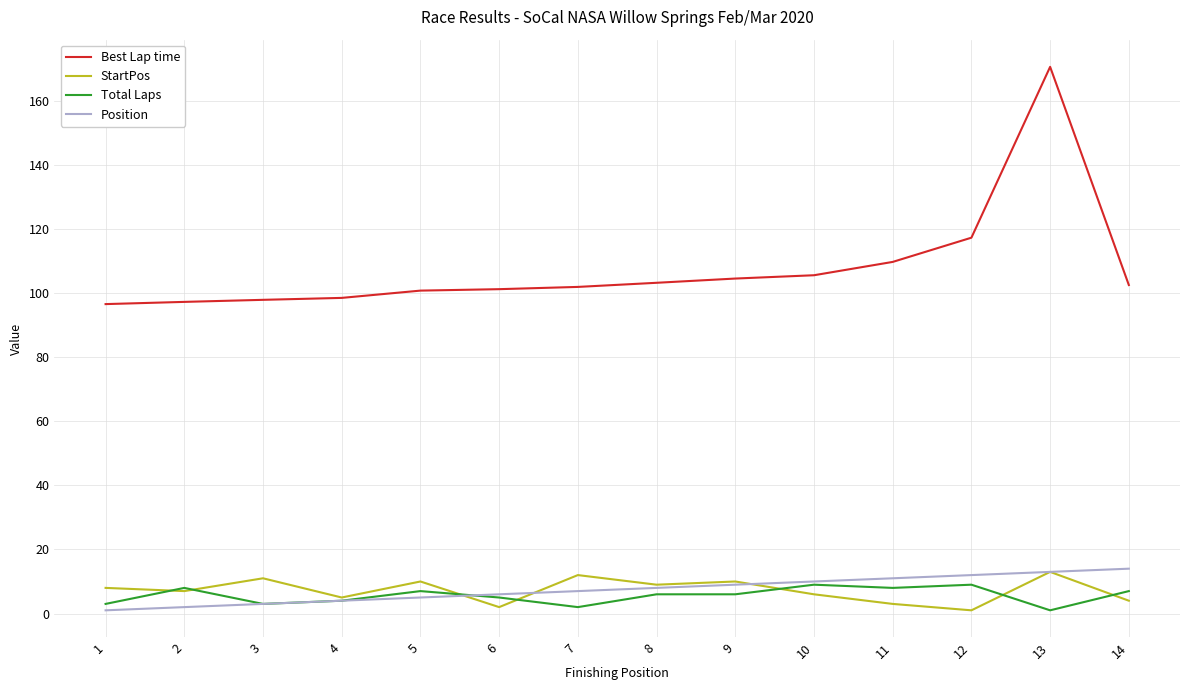

At which category is the sum across all series the highest?

13